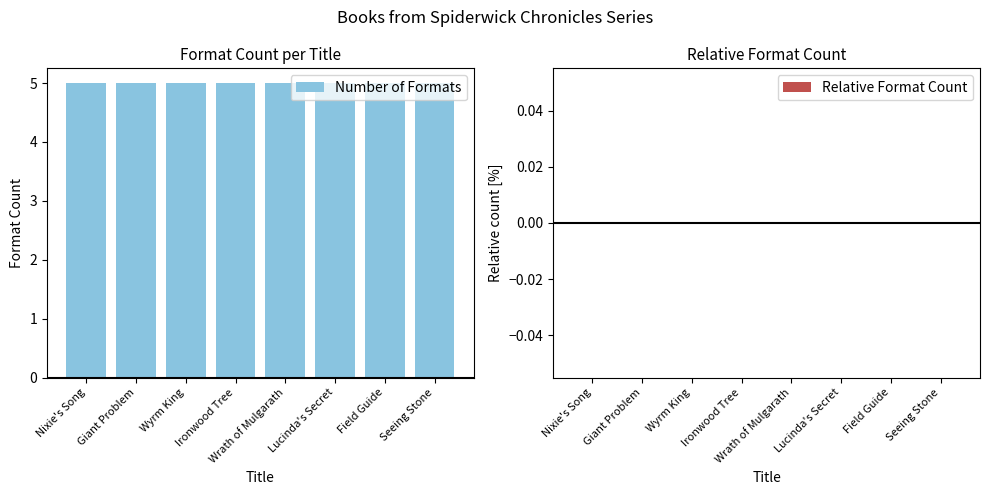

Between Ironwood Tree and Lucinda's Secret, which is larger?

Ironwood Tree